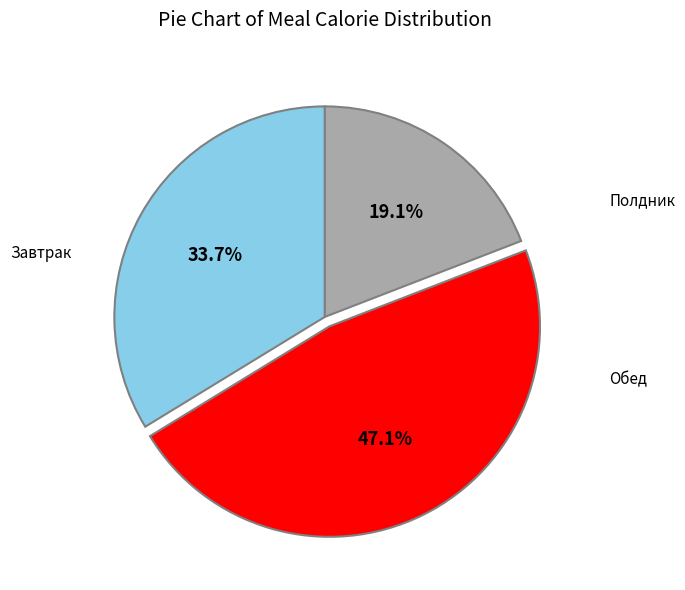

Is there any slice that represents more than half of the pie?

No